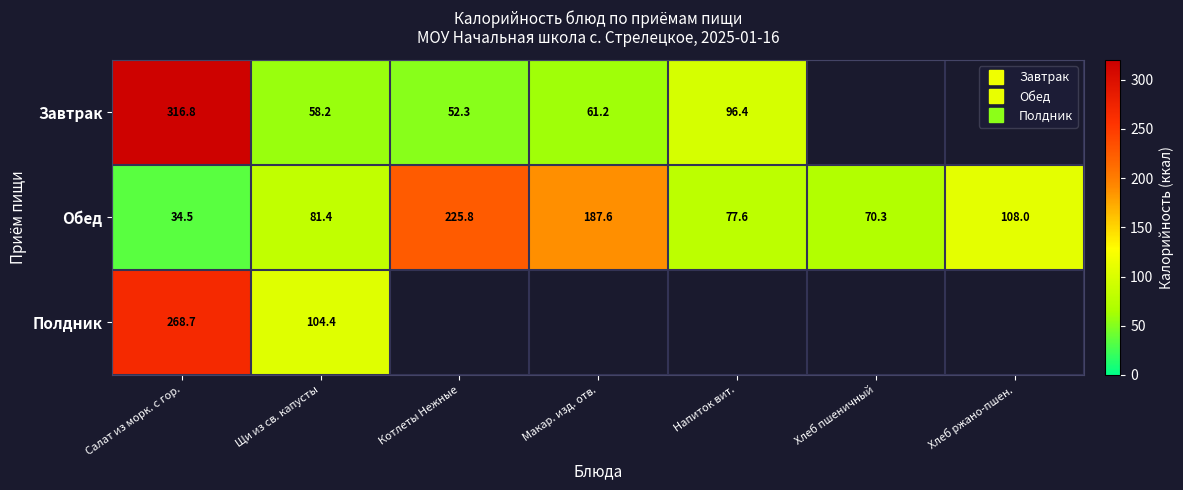

Which series has the largest total across all categories?

Обед